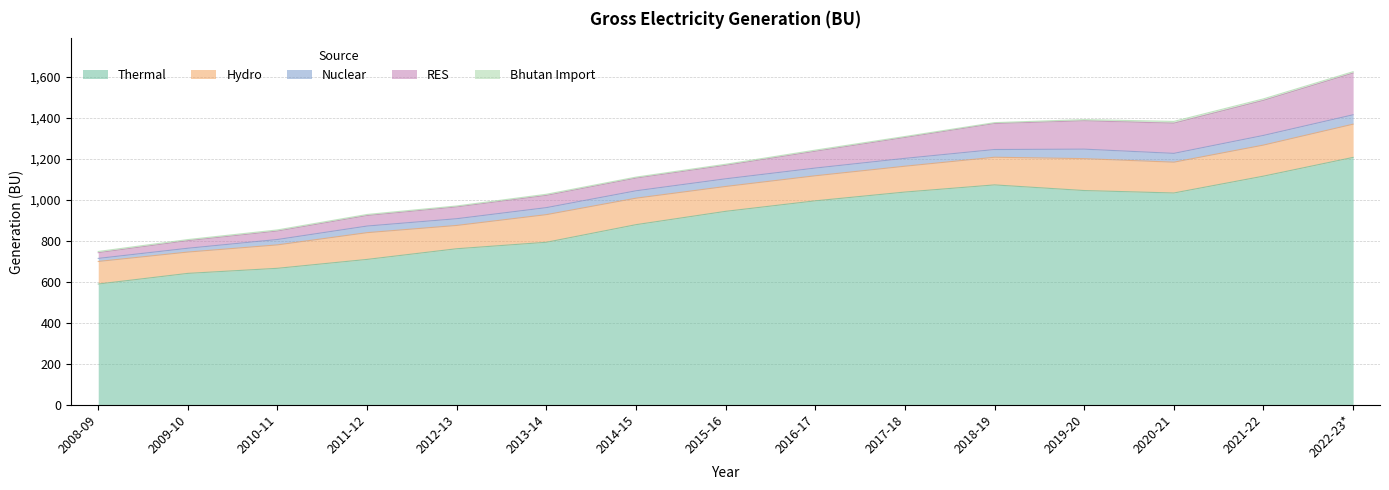

Does the chart display data point markers on the line(s)?

No